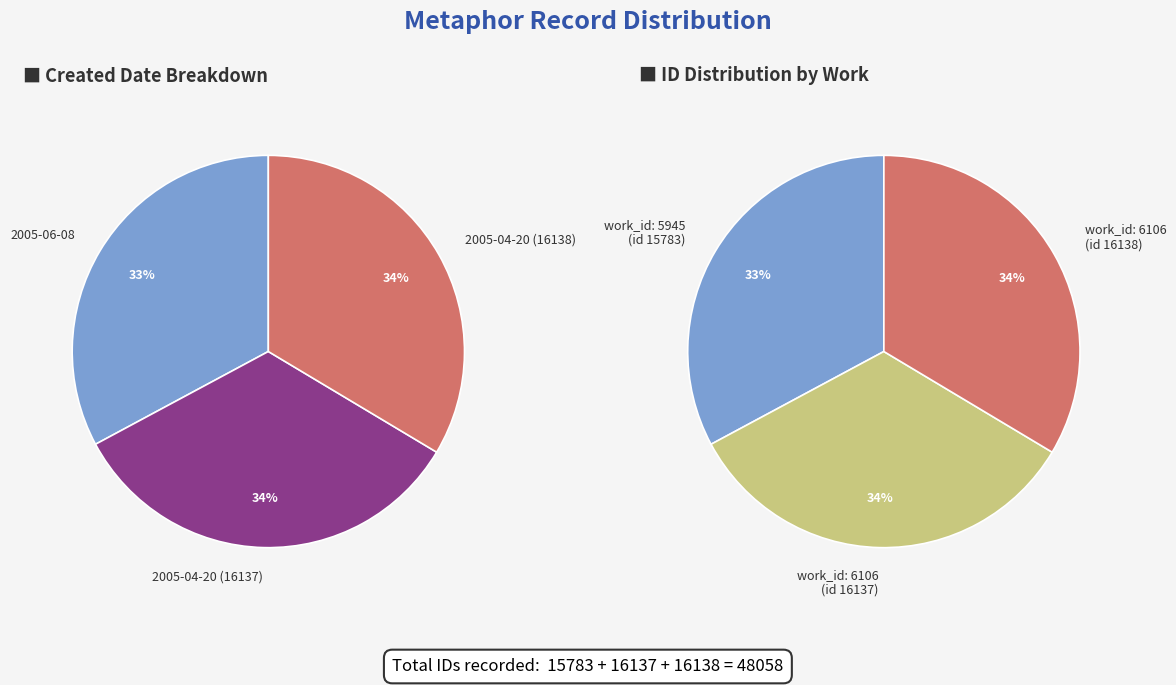

To the nearest percent, what is the combined percentage of 2005-04-20 (16138) and 2005-04-20 (16137)?

67%